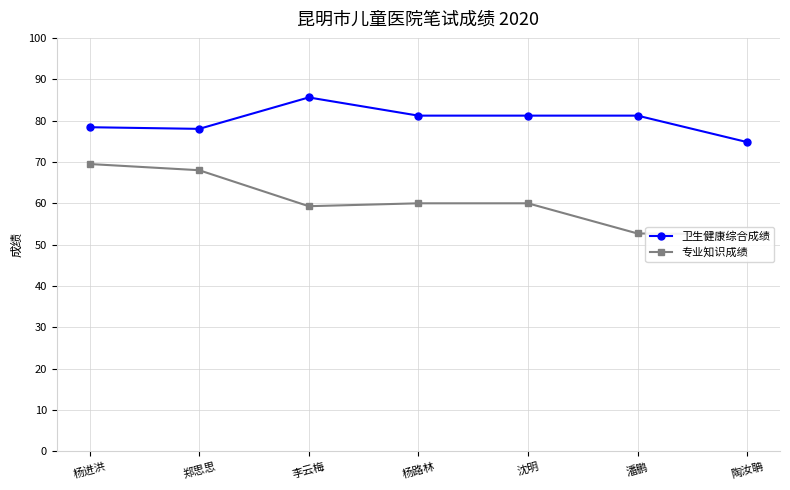

What is the total value across all series at 陶汝聃?

127.3